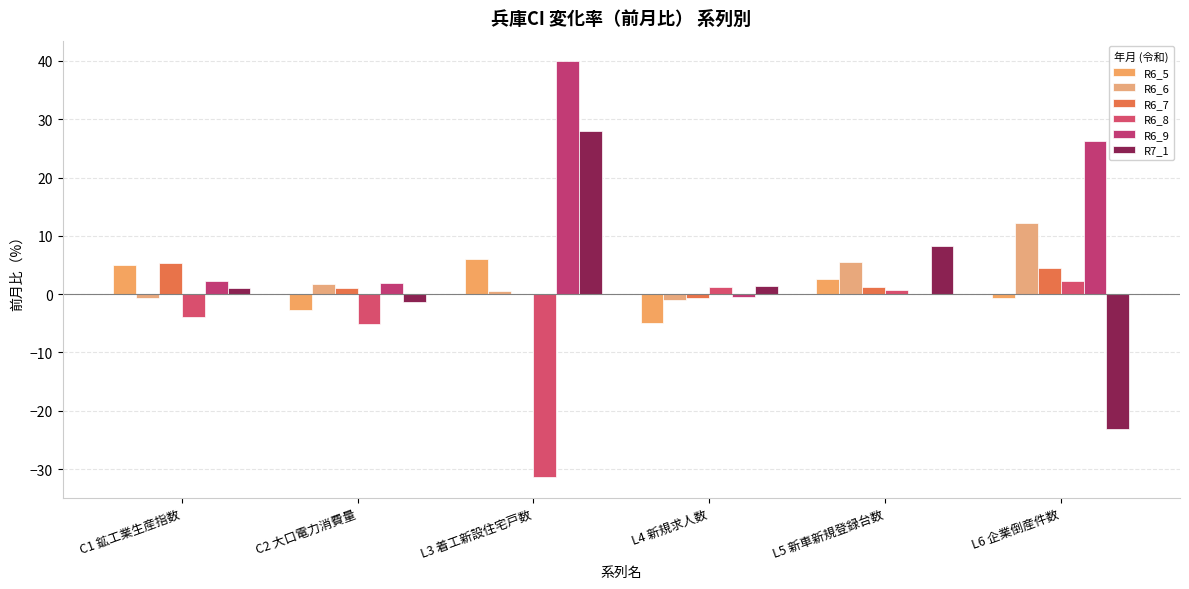

True or false: R6_9 has a value of 26.3 at L6 企業倒産件数.

True